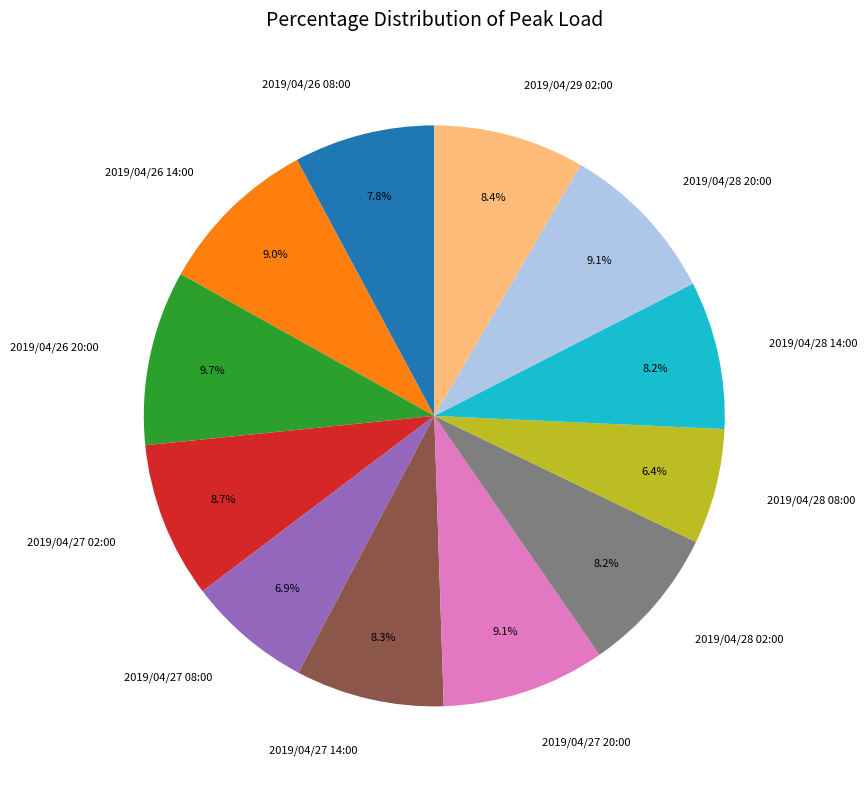

The 2019/04/27 14:00 slice represents 17% of the pie. True or false?

False